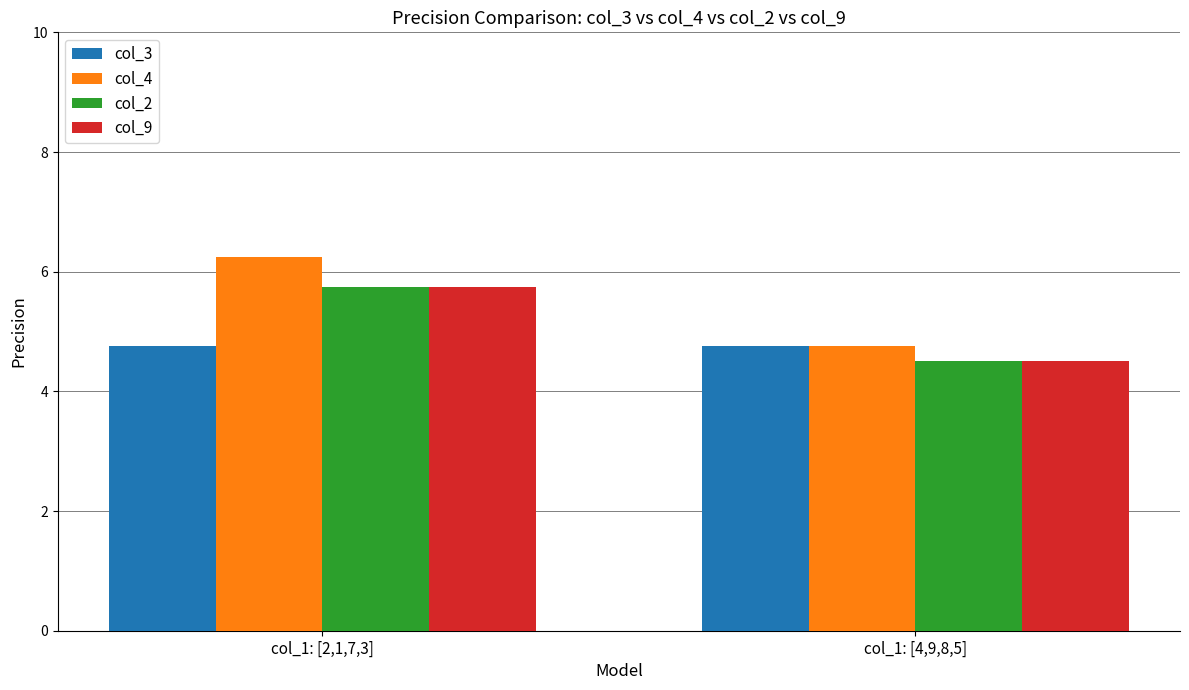

Is it true that col_9 equals 1.9 at col_1: [4,9,8,5]?

False